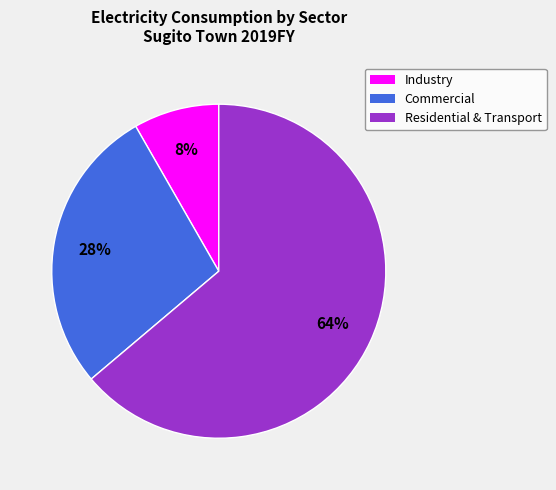

Is the sum of Residential & Transport and Industry greater than half?

Yes